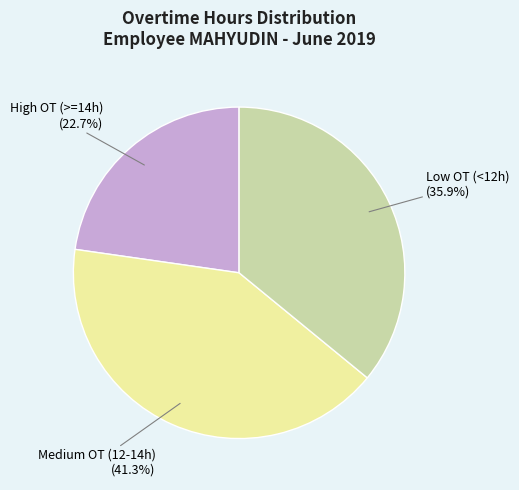

Does any single category account for the majority?

No